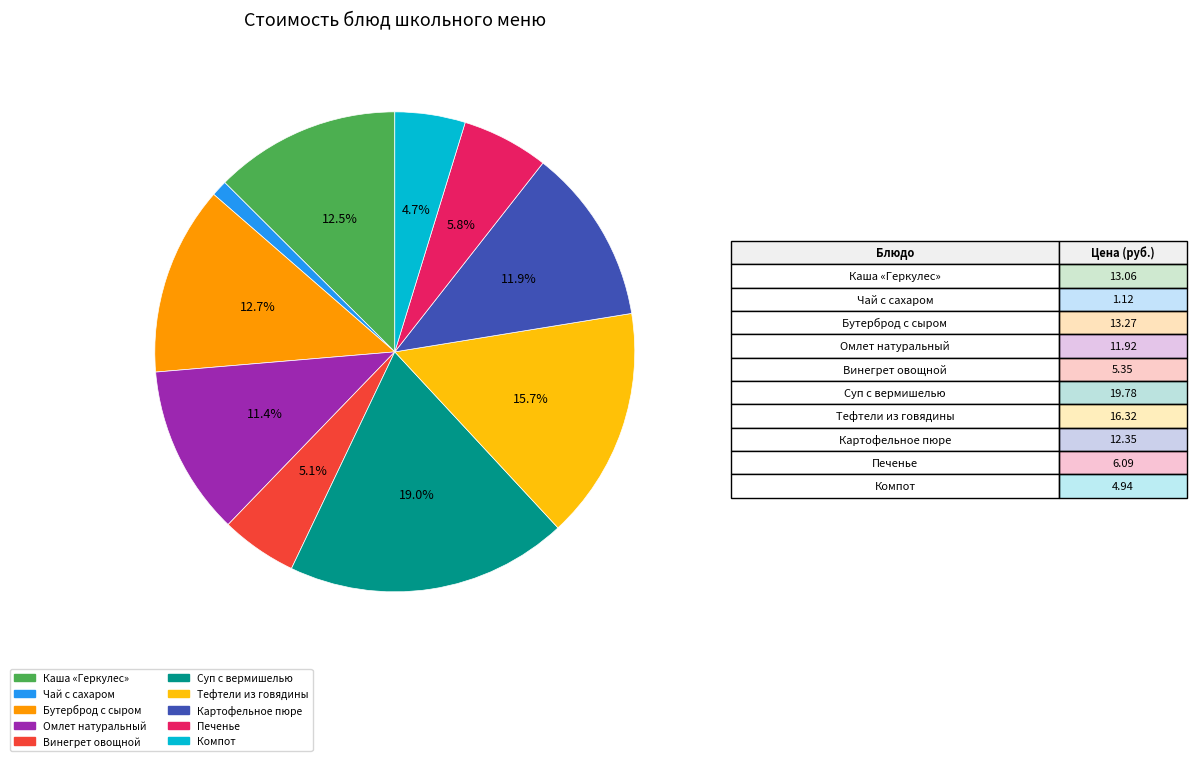

Is there any slice that represents more than half of the pie?

No